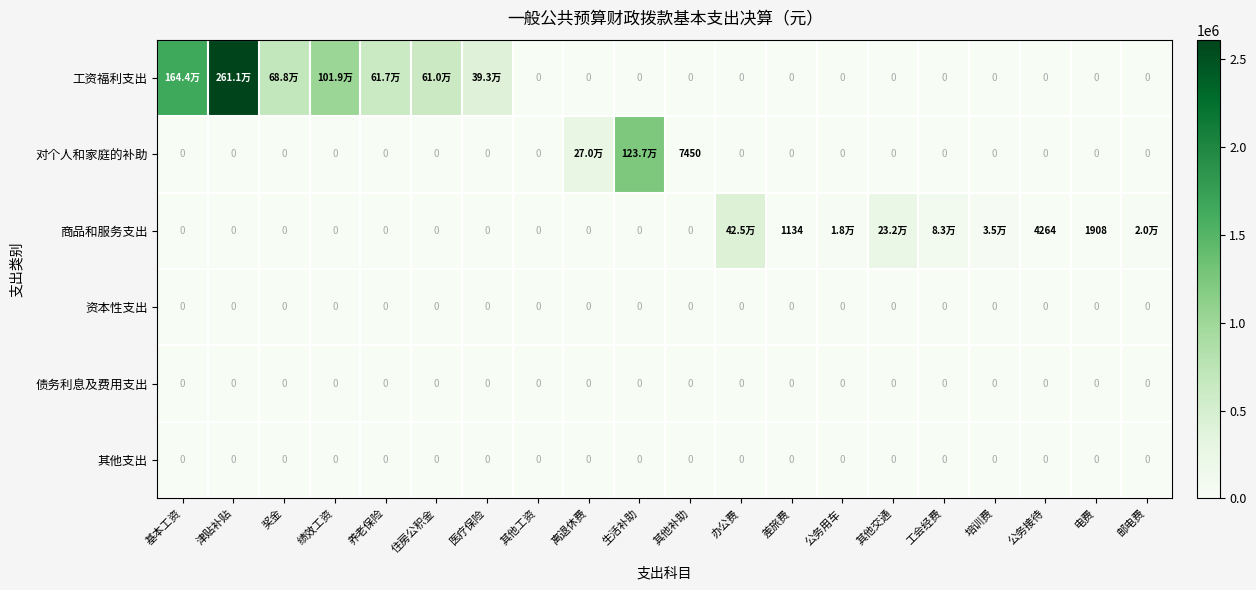

At how many categories does at least one series exceed 1330400?

2